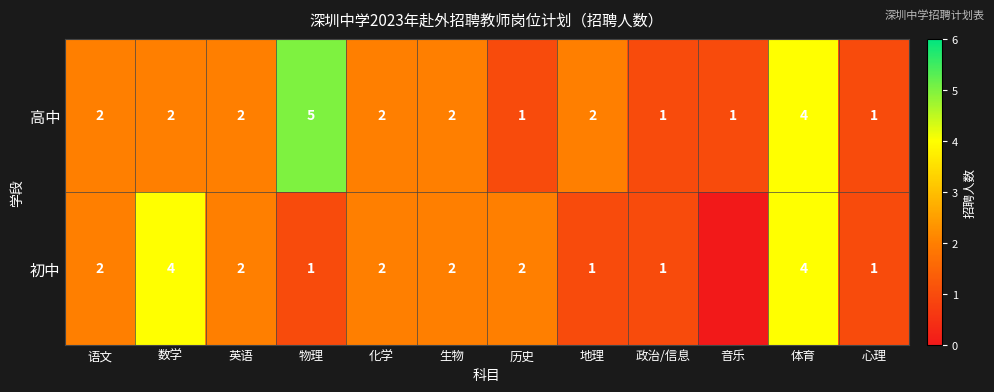

Is it true that 初中 equals 1 at 地理?

True